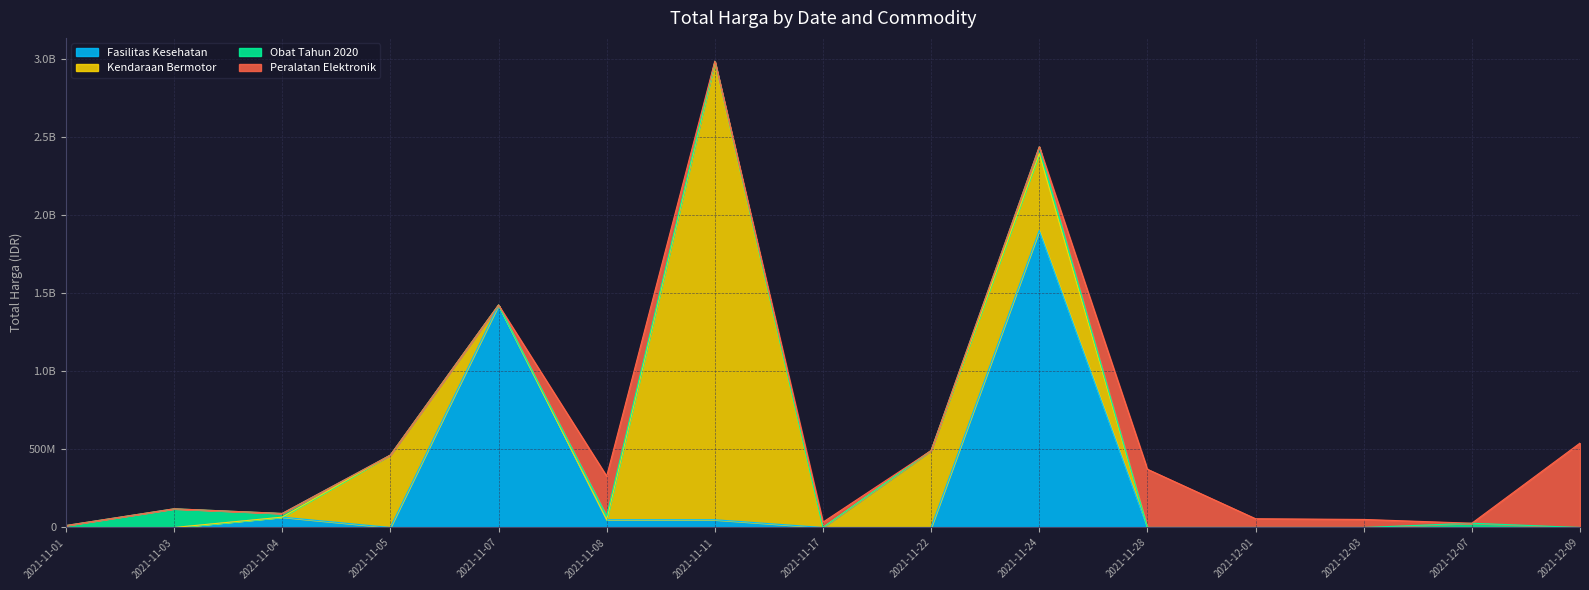

At which category does the chart reach its minimum across all series?

2021-11-01